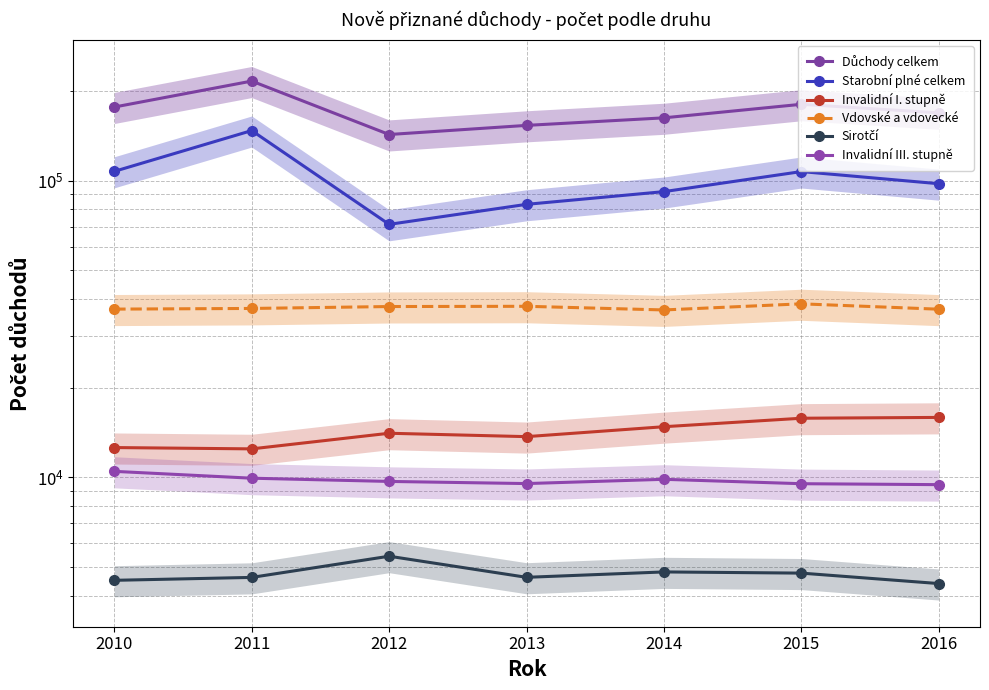

True or false: Důchody celkem and Sirotčí cross at least once.

False